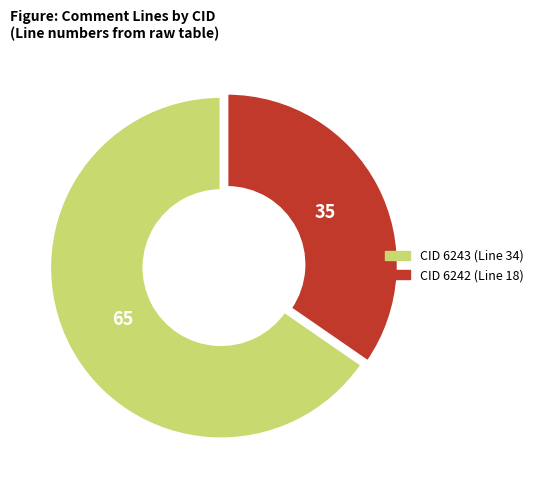

Is there a majority slice in this chart?

Yes